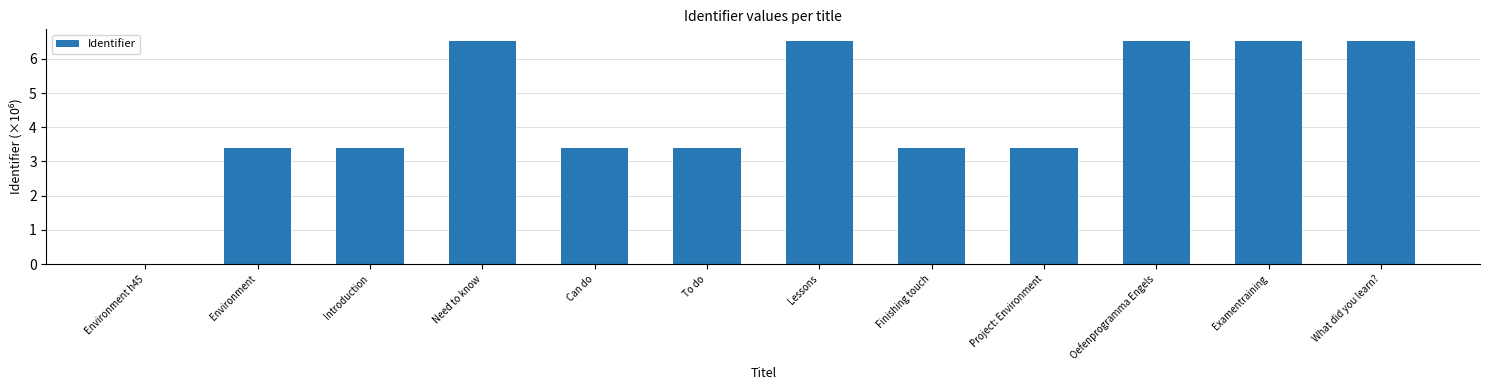

Reading left to right, extract all data points from this chart.

Environment h45=0.0	Environment=3.4	Introduction=3.4	Need to know=6.5	Can do=3.4	To do=3.4	Lessons=6.5	Finishing touch=3.4	Project: Environment=3.4	Oefenprogramma Engels=6.5	Examentraining=6.5	What did you learn?=6.5